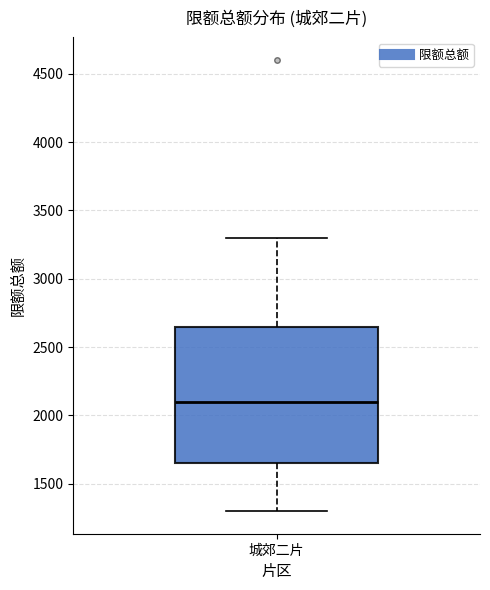

Where is the upper edge of the box for 城郊二片 on the y-axis? The values are not printed on the chart, so give them approximately, as read against the axis.

2650